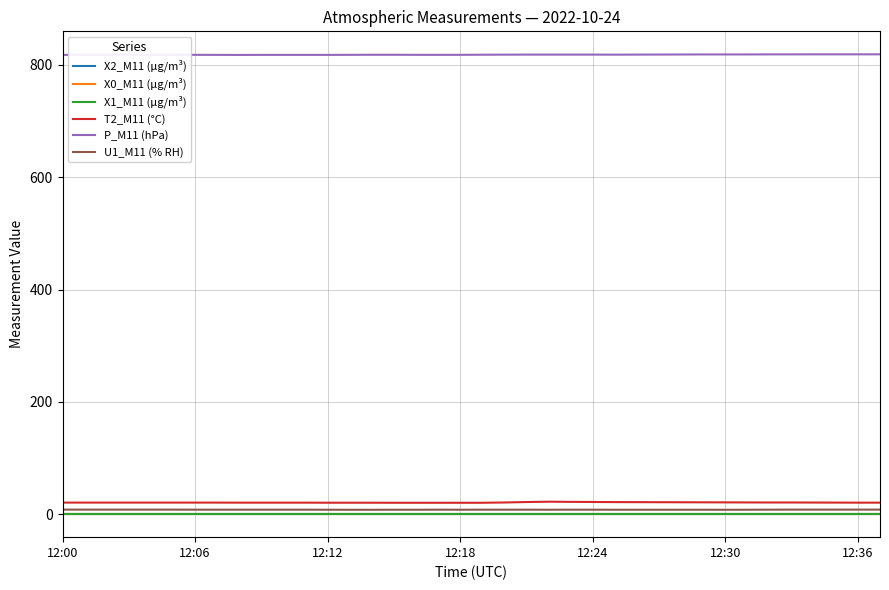

What is the maximum value shown in the chart?

818.9